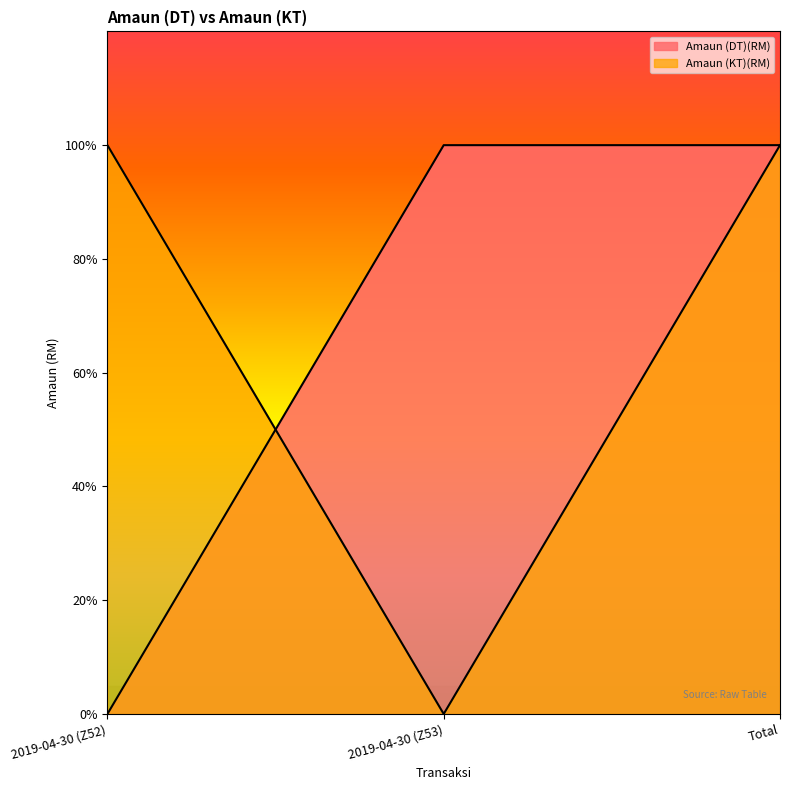

Reading right to left, what are all the values shown in this chart?

Amaun (DT)(RM): 100	100	0
Amaun (KT)(RM): 100	0	100